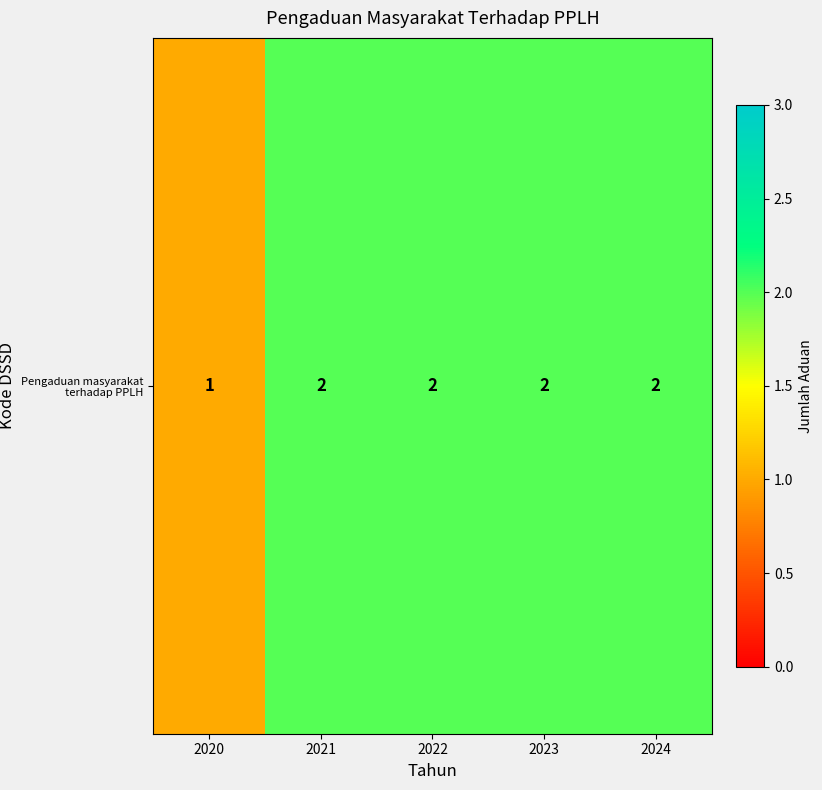

What is the ratio of the value at 2021 to the value at 2023?

1.0